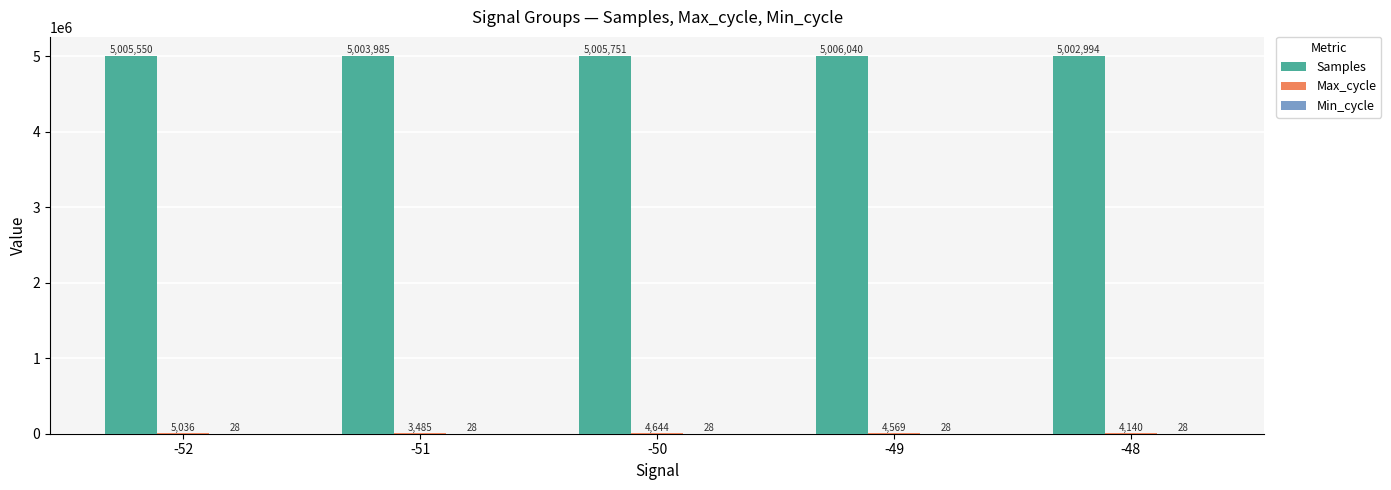

True or false: Samples has a value of 5005751 at -50.

True